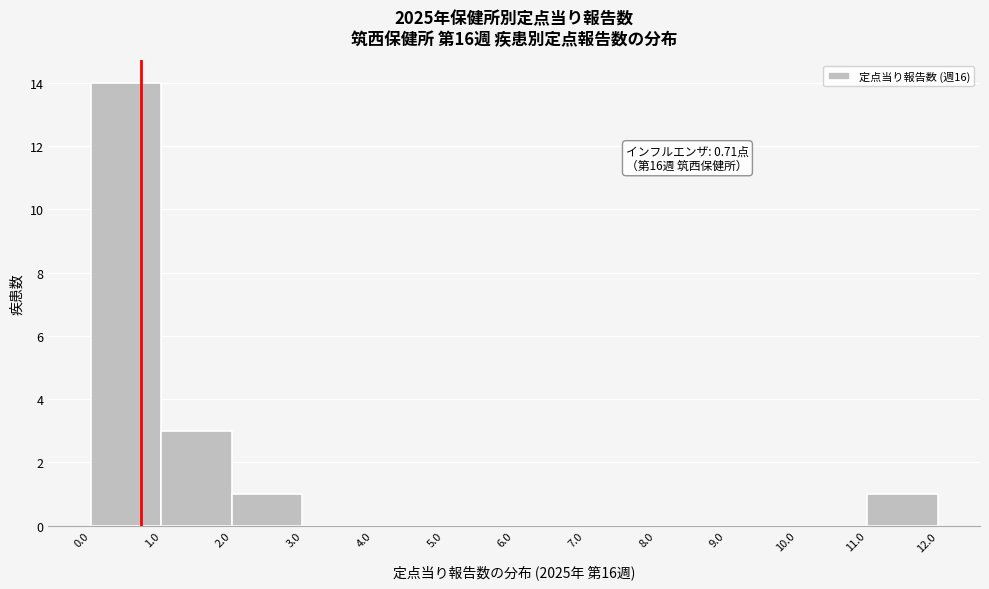

Over which range of the x-axis is the bar tallest?

0.0 to 1.0